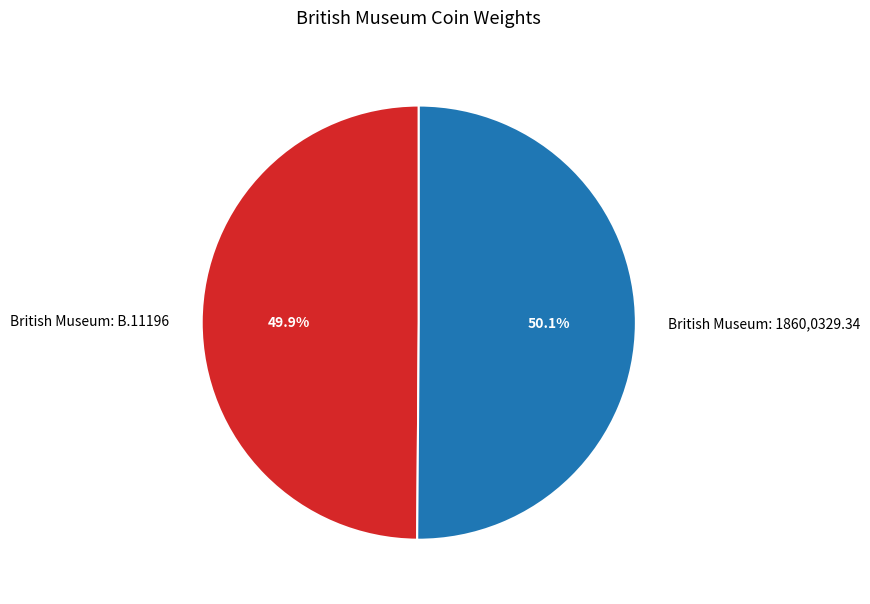

Is it true that British Museum: 1860,0329.34 is 57% of the pie?

False